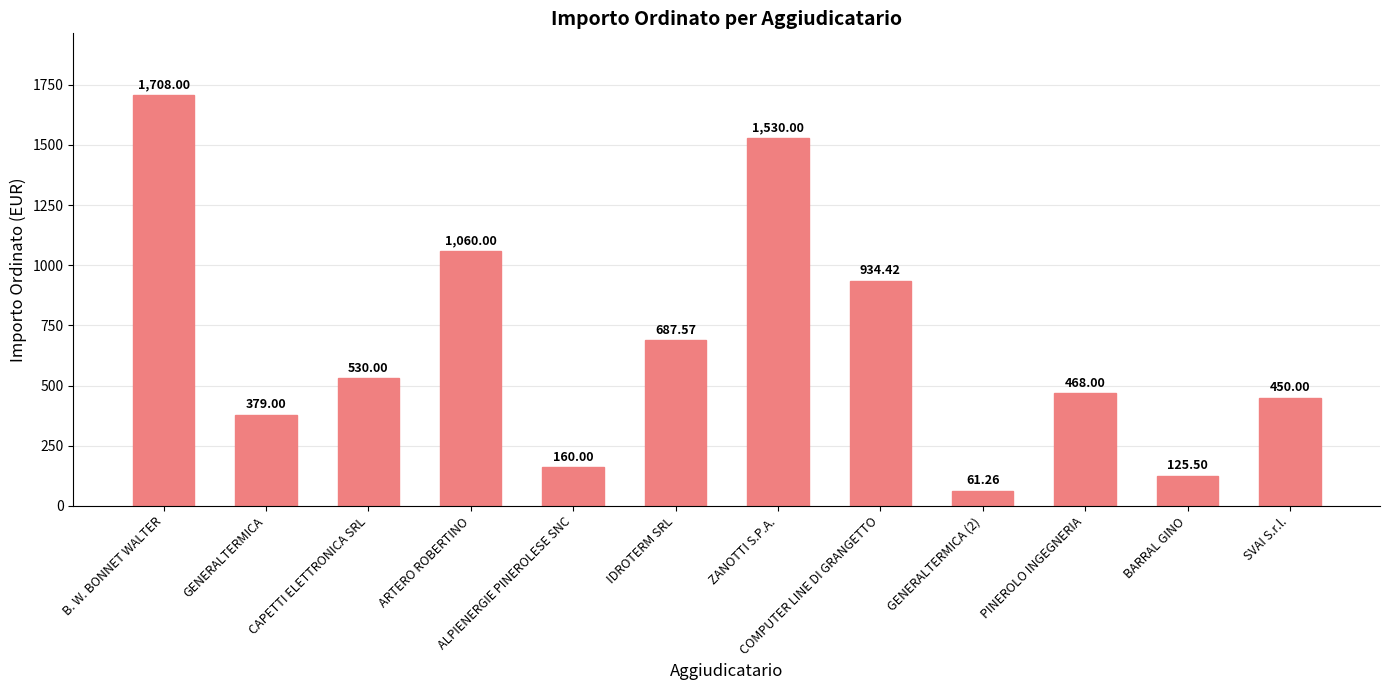

Reading left to right, extract all data points from this chart.

1708.0	379.0	530.0	1060.0	160.0	687.6	1530.0	934.4	61.3	468.0	125.5	450.0